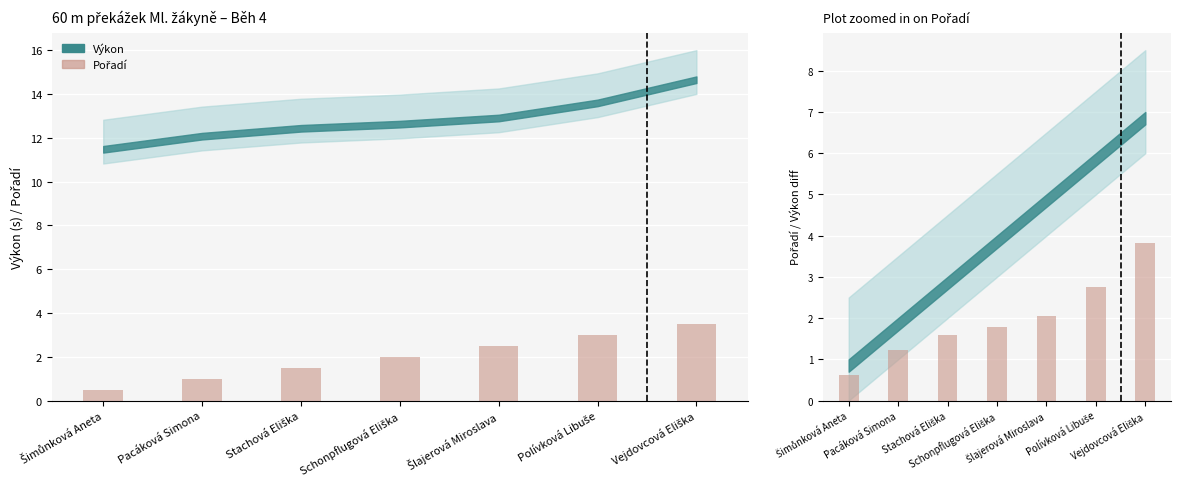

Count the Pořadí (bar) values in the range 1 to 3.

5